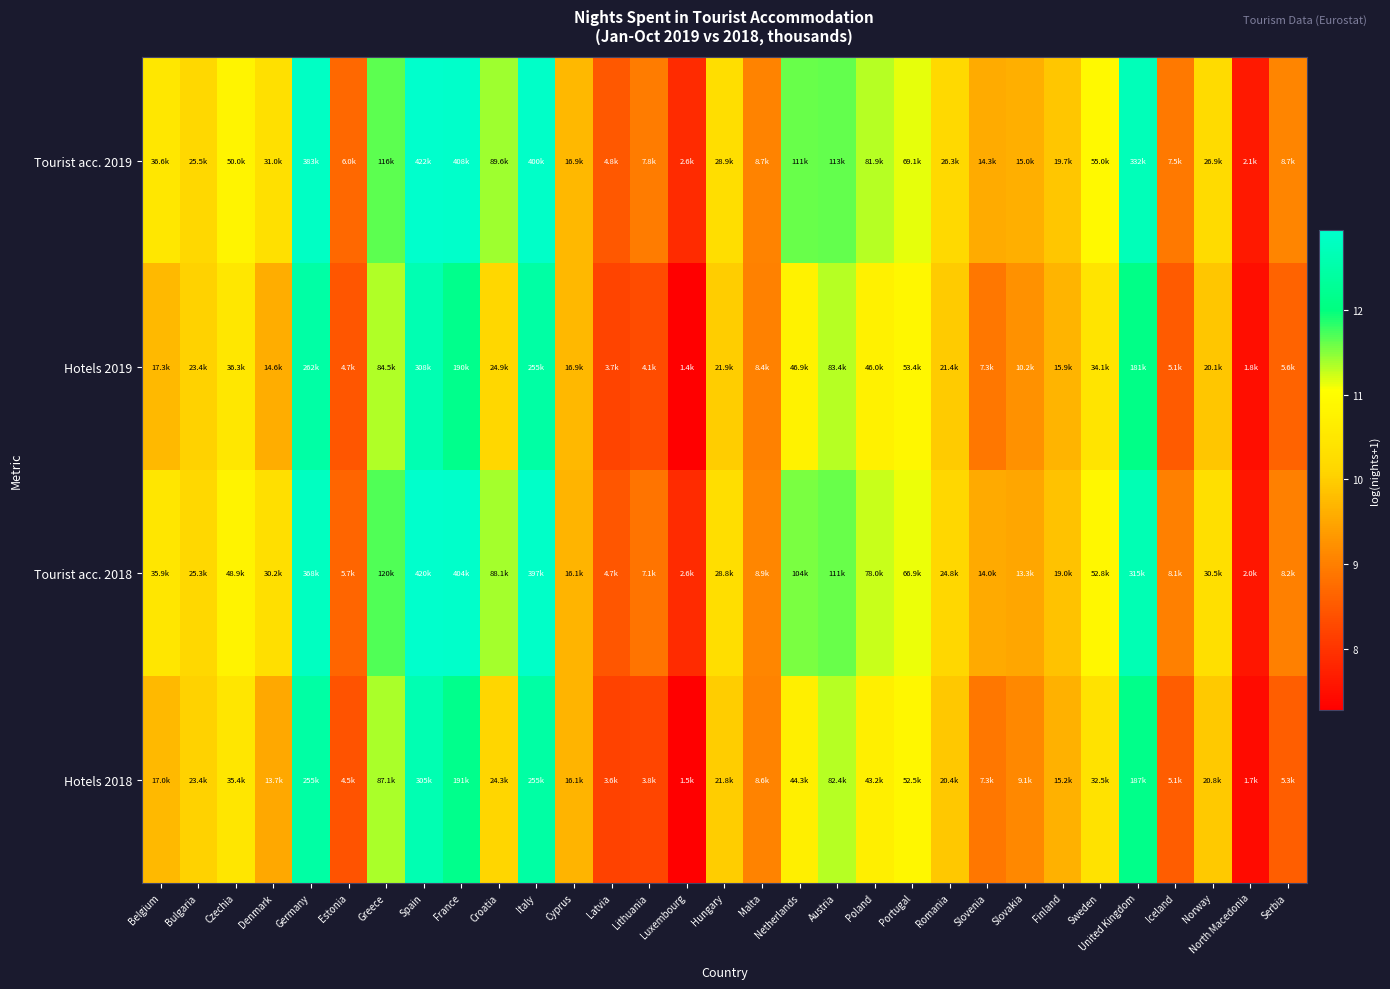

What is the difference between the highest and lowest values at Italy?

0.5